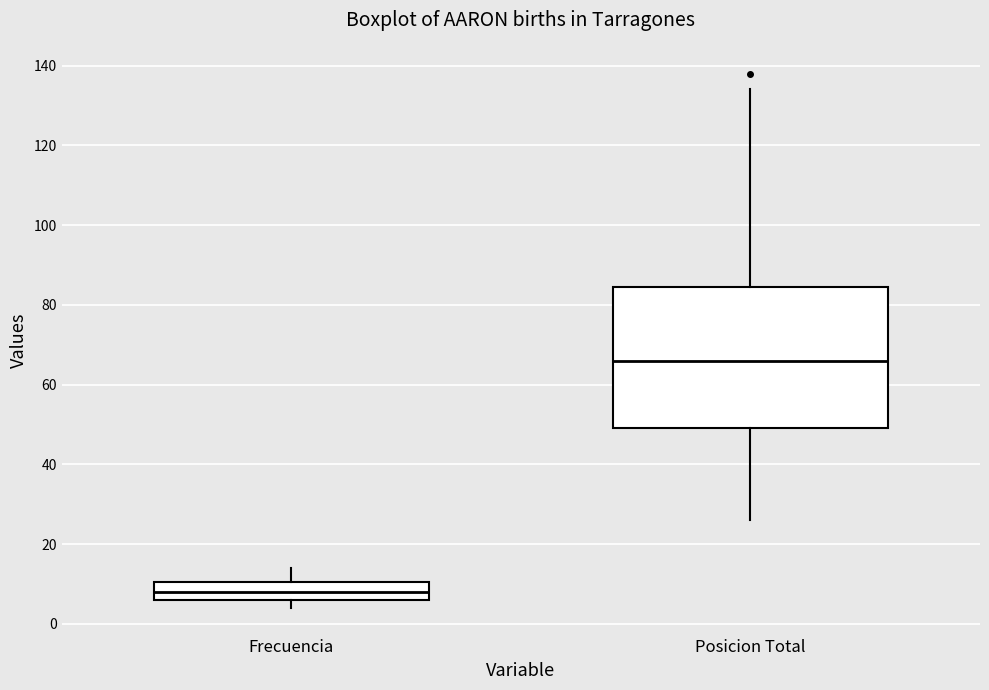

Where is the upper edge of the box for Frecuencia on the y-axis? The values are not printed on the chart, so give them approximately, as read against the axis.

10